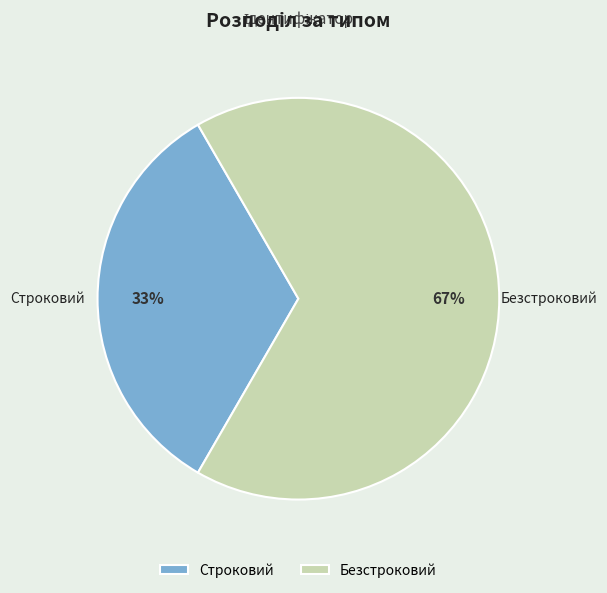

Which slice is the smallest?

Строковий